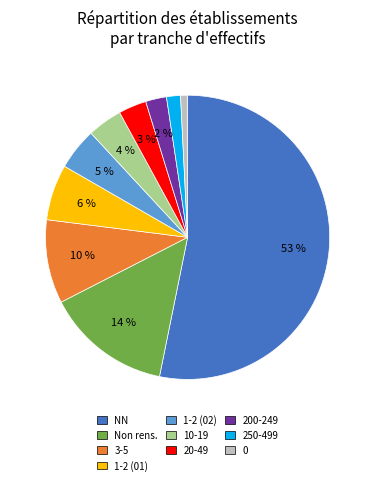

To the nearest percent, what is the average slice percentage?

10%